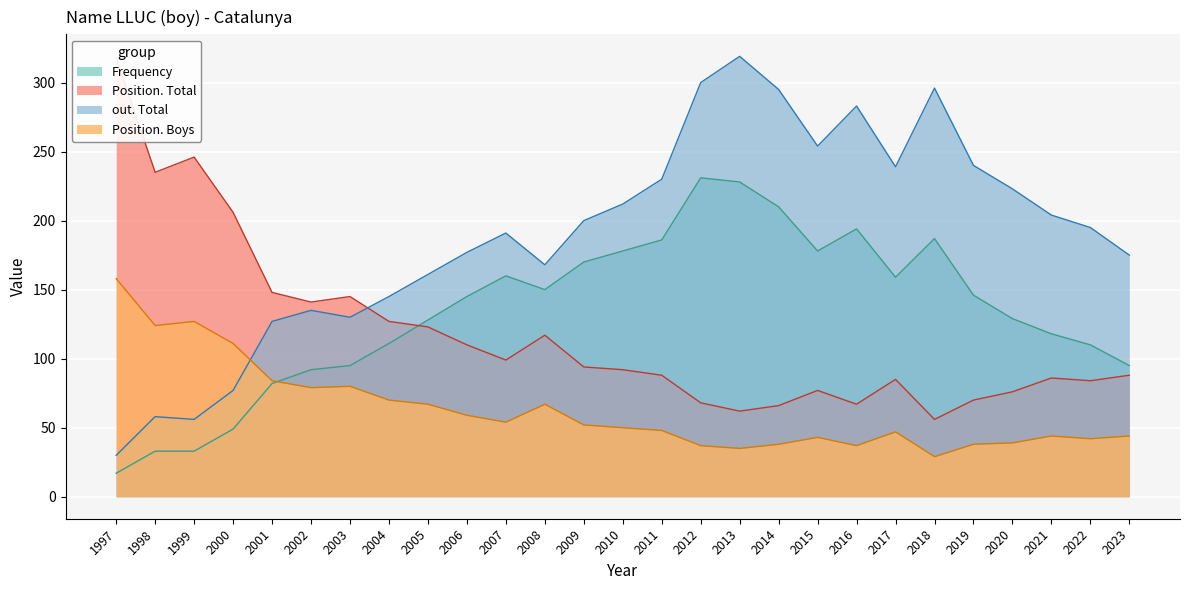

What is the sum of the Position. Total values at 2005 and 2020?

199